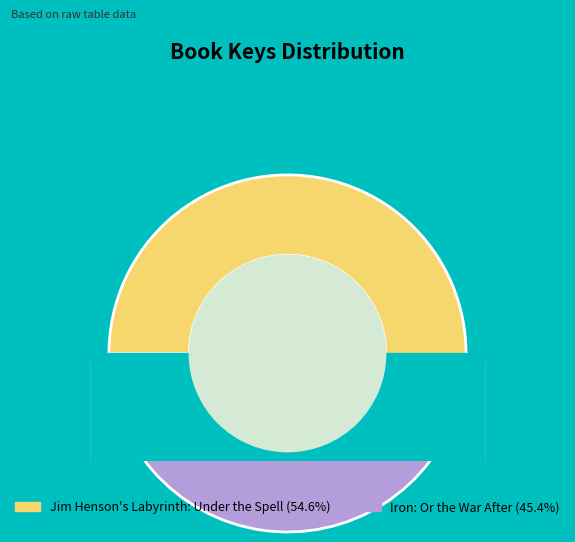

What percentage is NOT represented by Iron: Or the War After?

54.6%